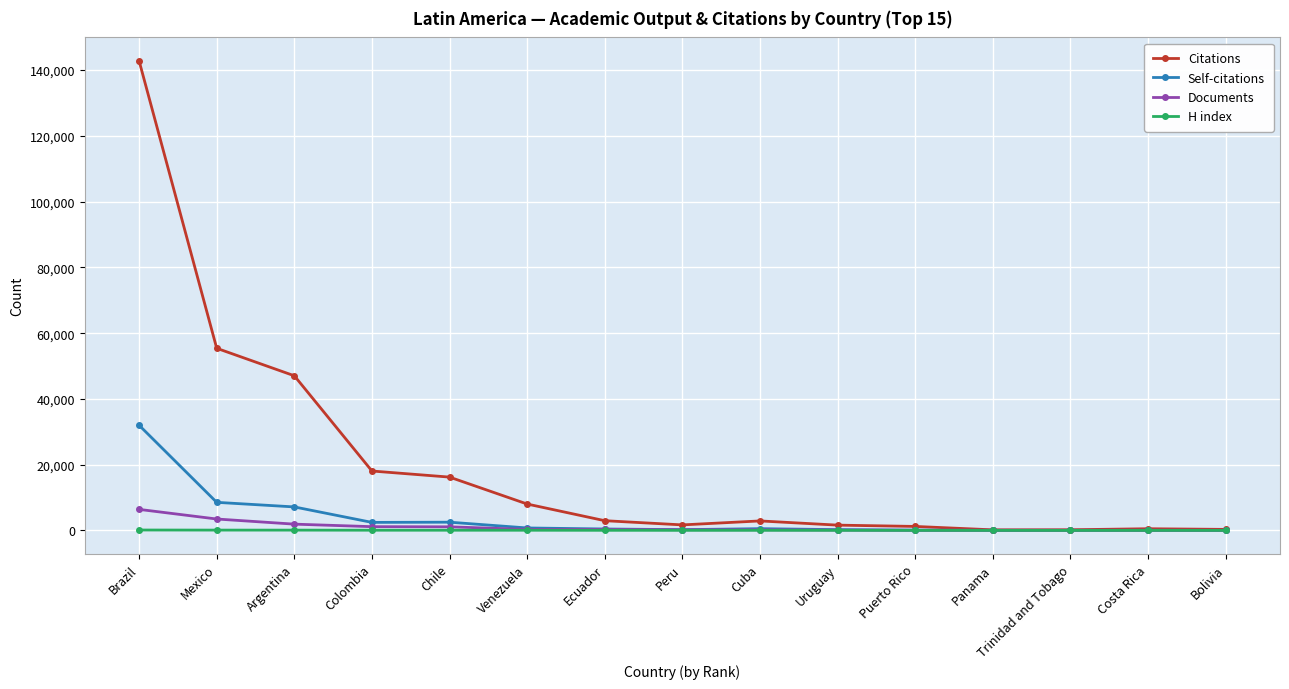

True or false: H index has a value of 17 at Puerto Rico.

True